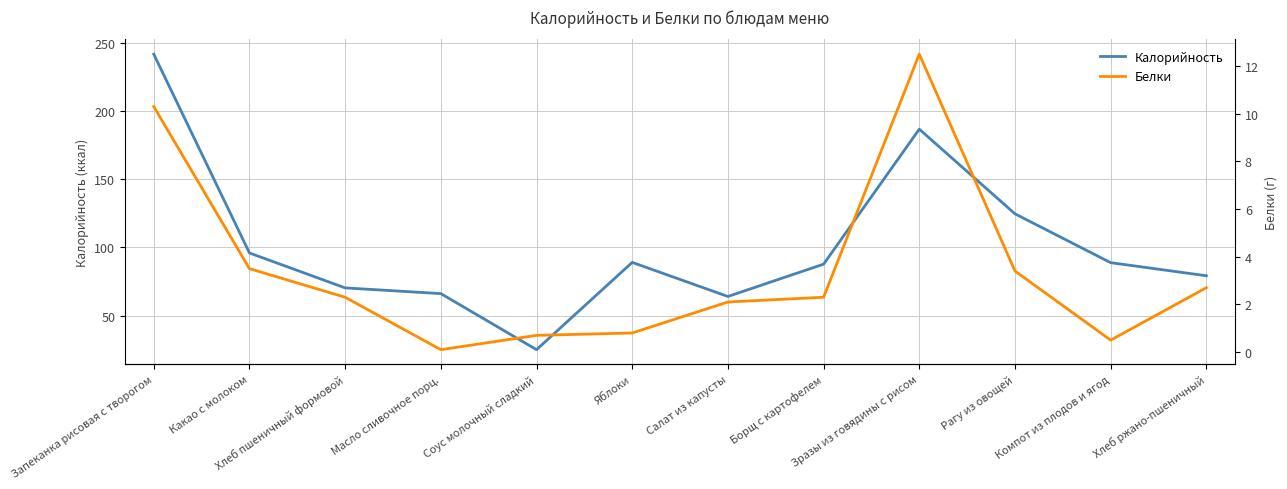

Where does the Калорийность series first go above 88?

Запеканка рисовая с творогом